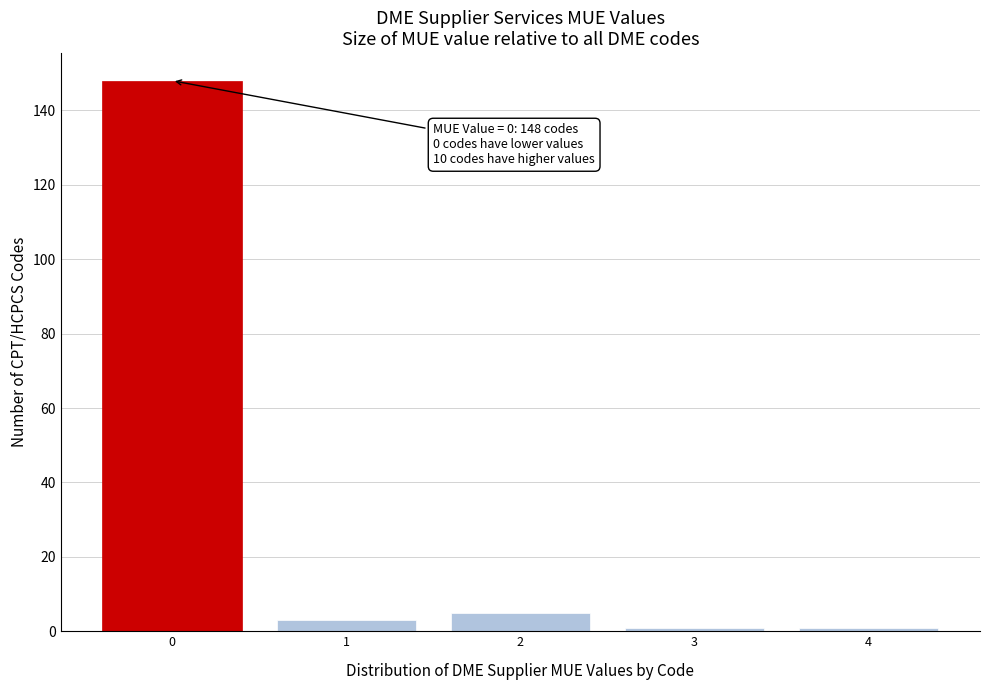

Reading right to left, extract all data points from this chart.

4=1	3=1	2=5	1=3	0=148